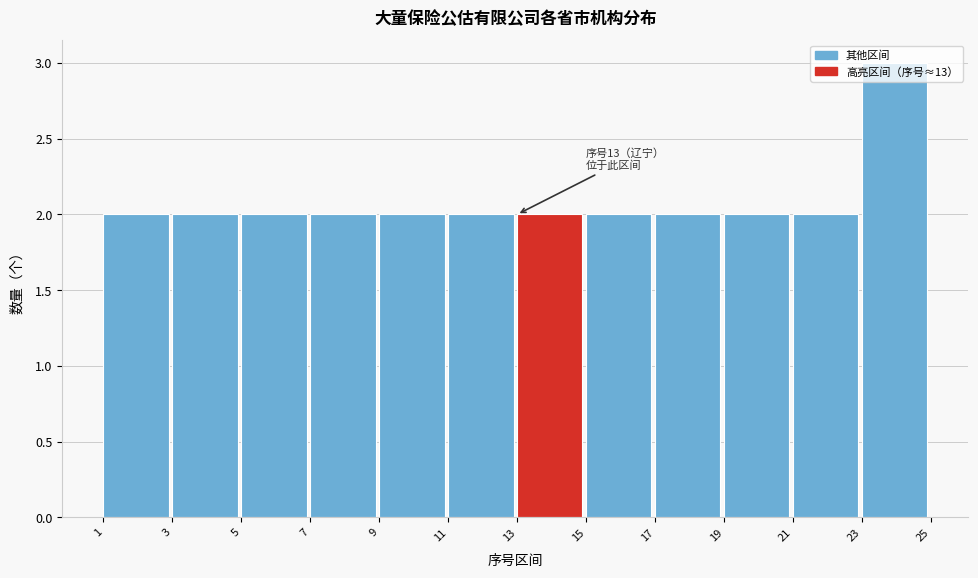

Over which range of the x-axis is the bar tallest?

23 to 25